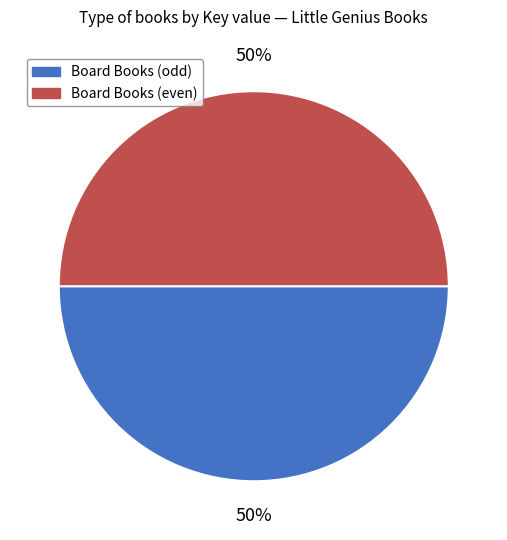

To the nearest percent, what percentage of the pie is Board Books (even)?

50%